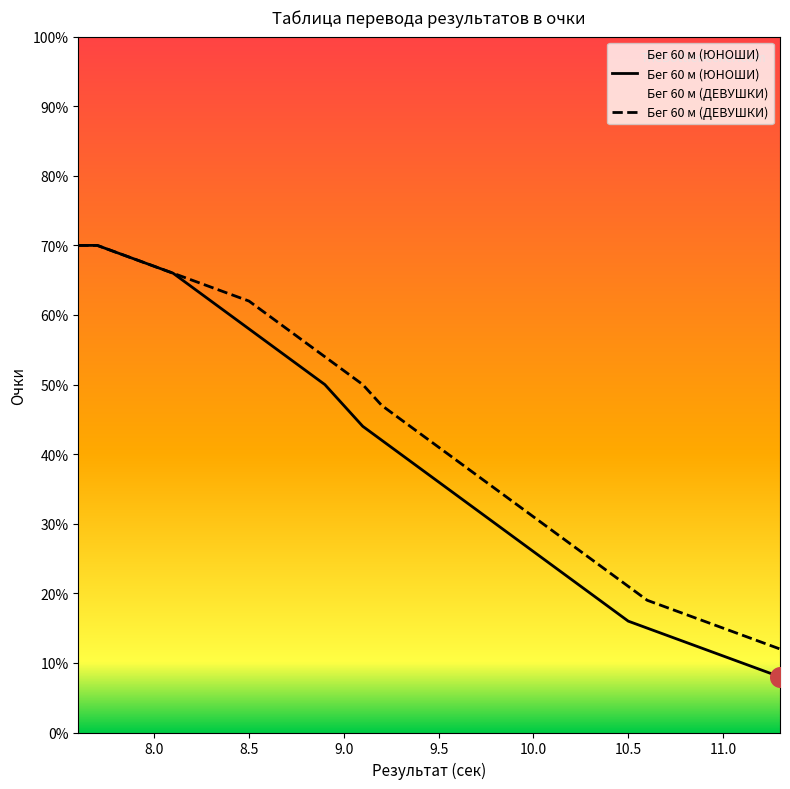

Which series has the widest spread of values?

Бег 60 м (ЮНОШИ)